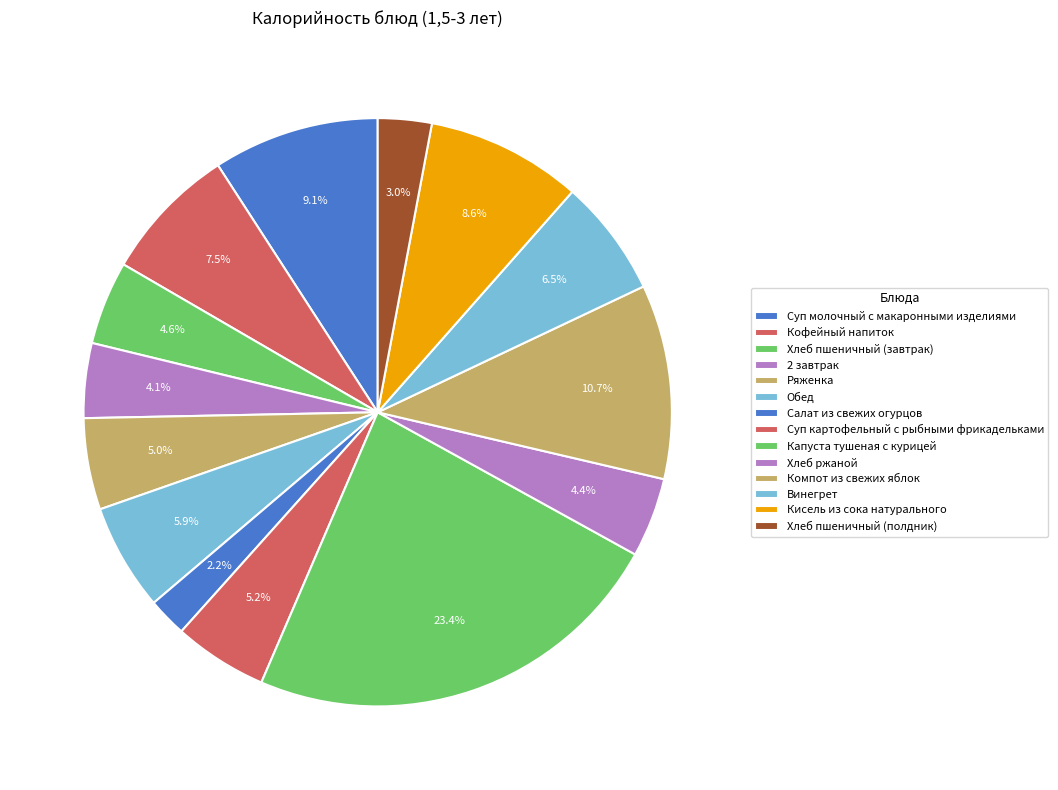

Which slice is the smallest?

Салат из свежих огурцов